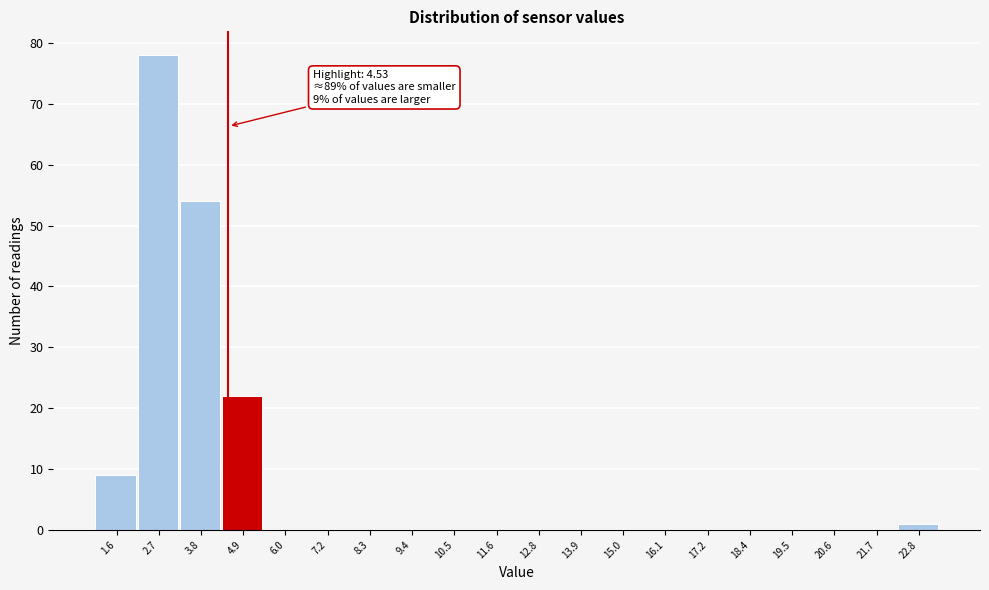

Which range on the x-axis has the tallest bar?

2.12 to 3.24